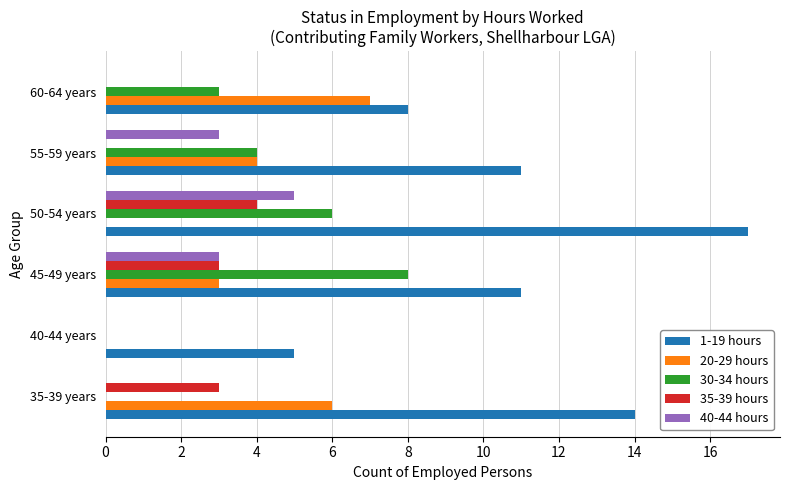

Where is 30-34 hours nearest to the value 4?

55-59 years